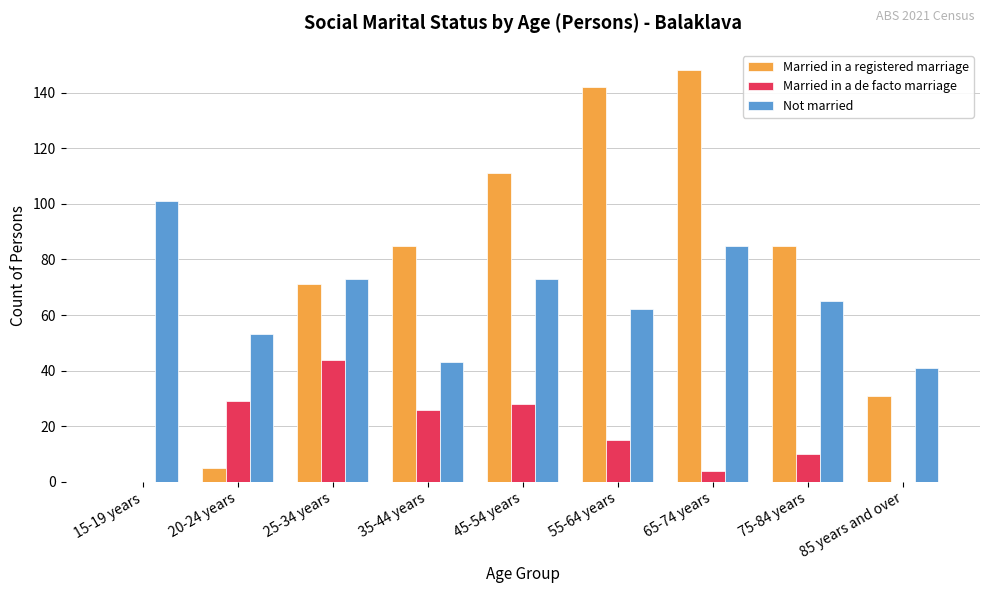

True or false: Not married has a value of 131 at 25-34 years.

False